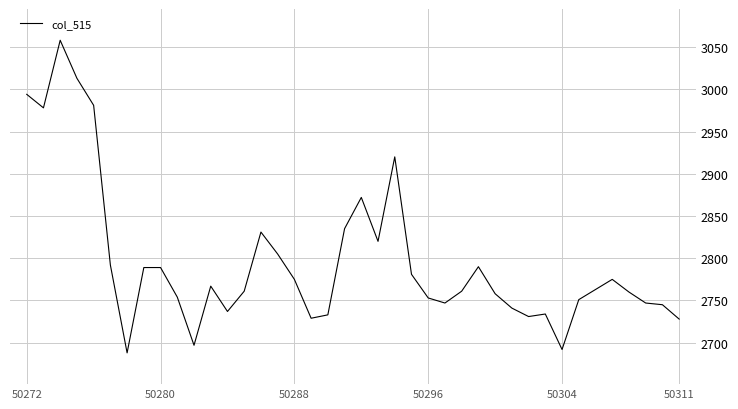

What is the greatest value displayed?

3058